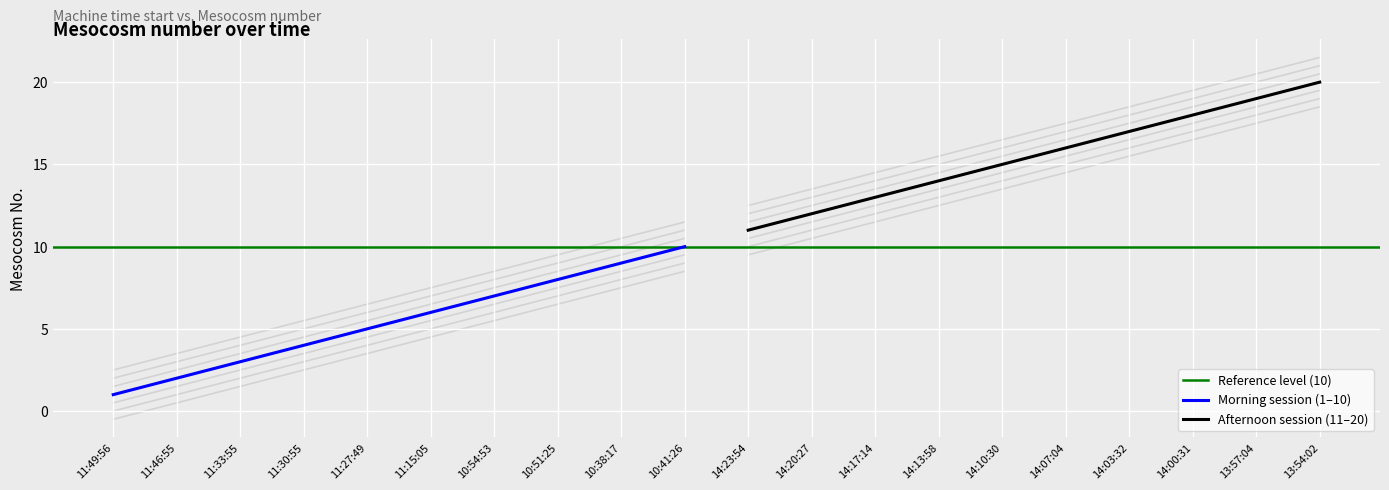

What position from the right is 14:20:27?

9